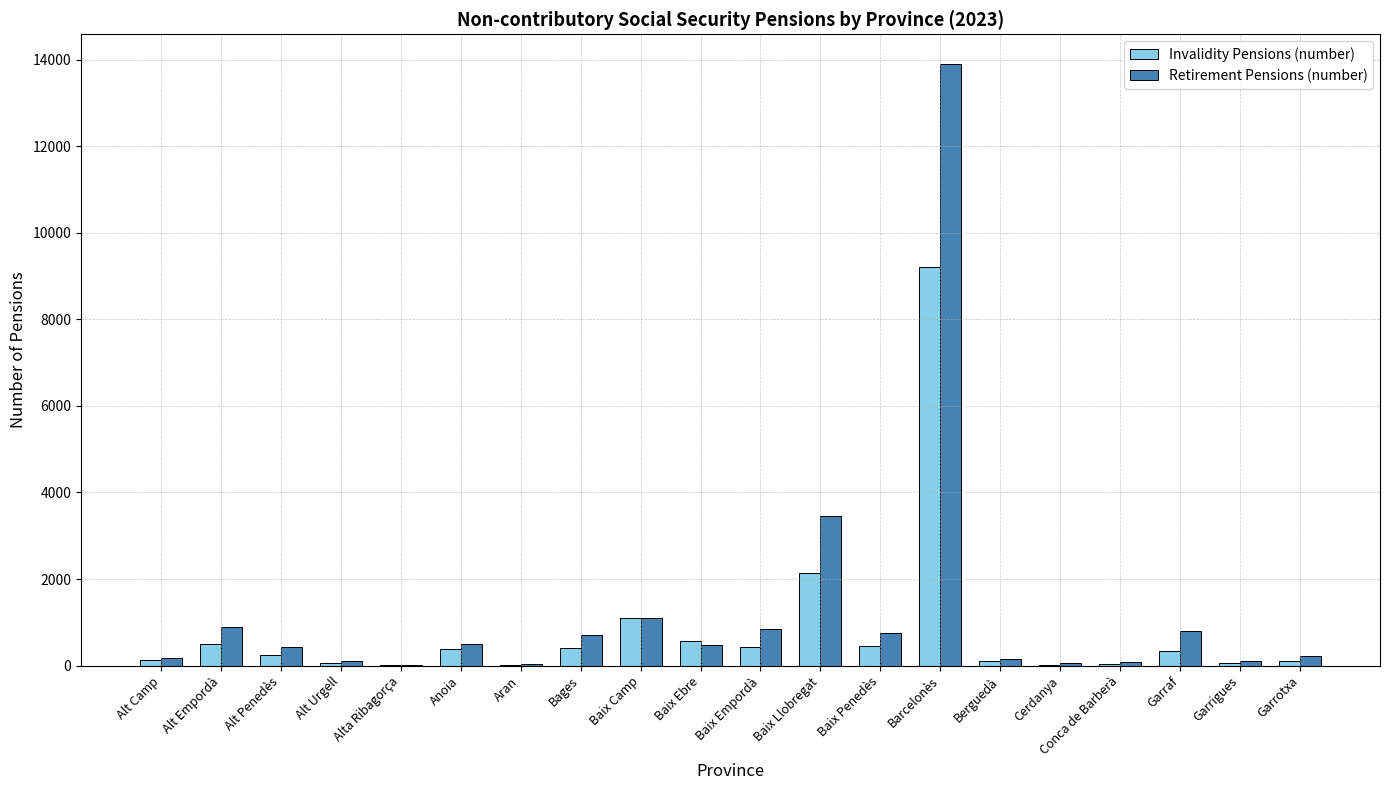

What is the difference between the Retirement Pensions (number) values at Bages and Alt Urgell?

610